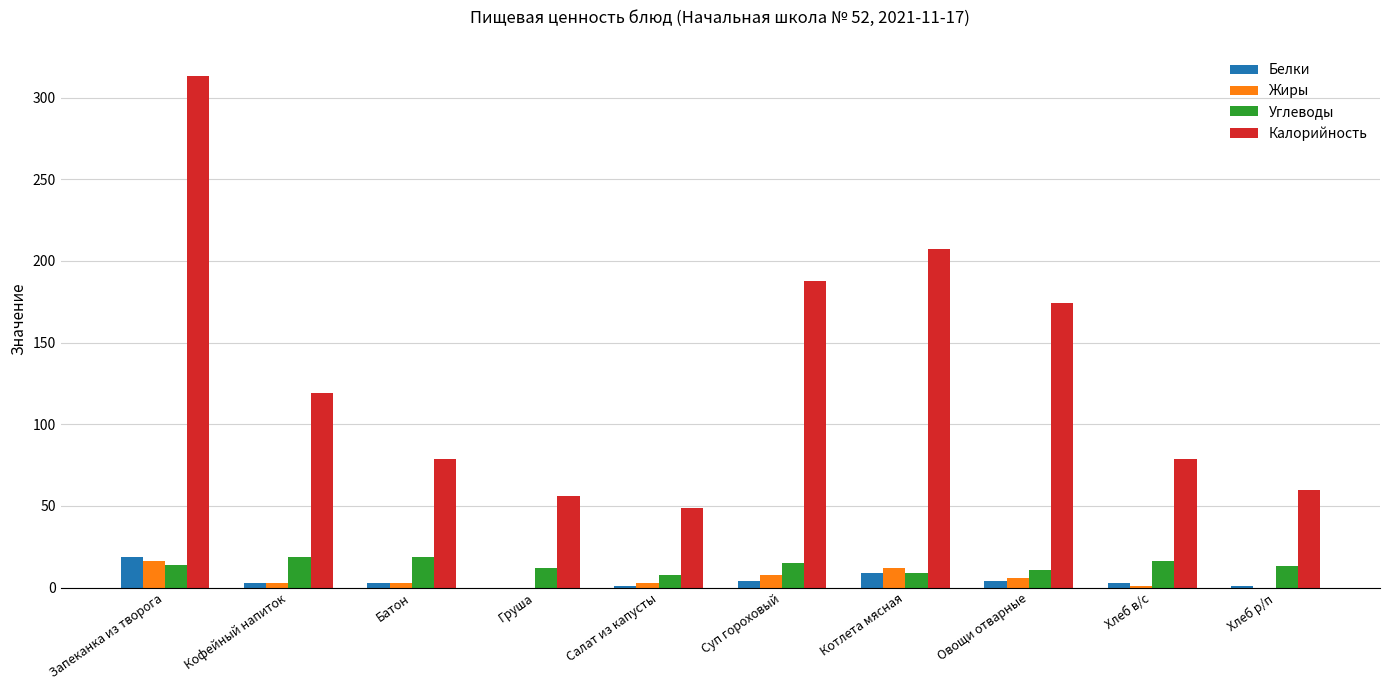

At which label does Белки reach its peak?

Запеканка из творога